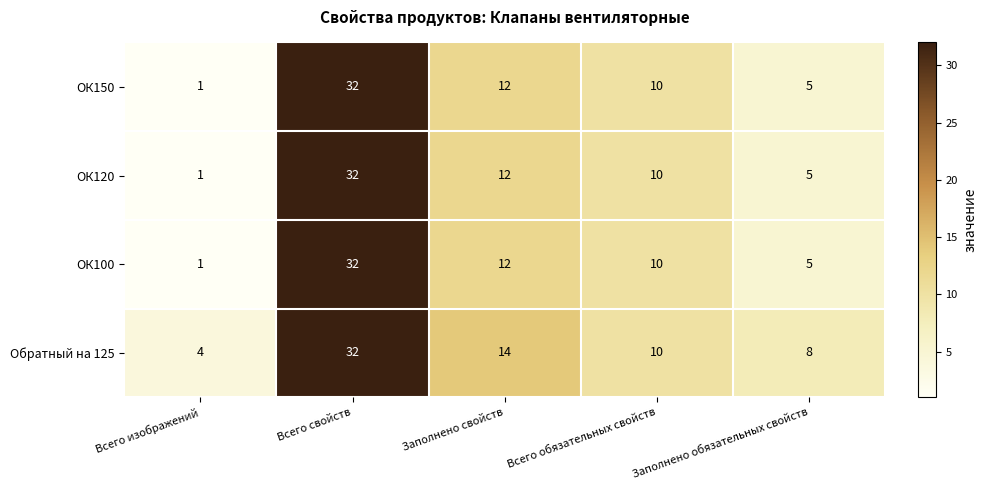

What is the sum of all Обратный на 125 values?

68